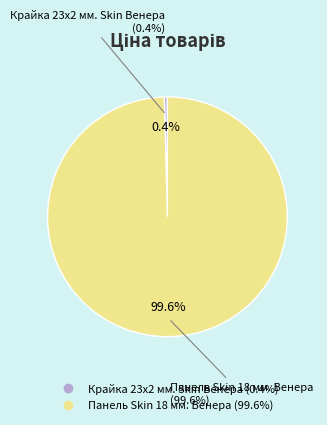

Between Панель Skin 18 мм. Венера and Крайка 23x2 мм. Skin Венера, which is larger?

Панель Skin 18 мм. Венера